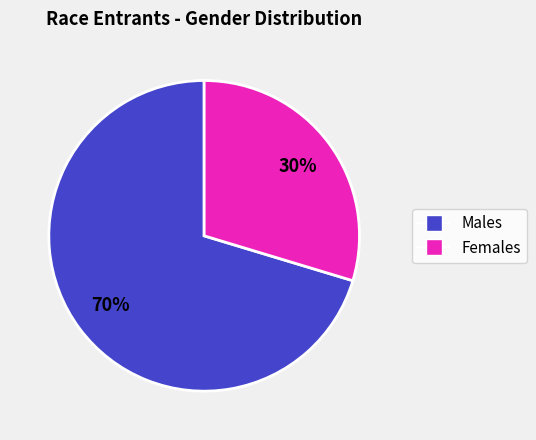

How many slices are in this pie chart?

2